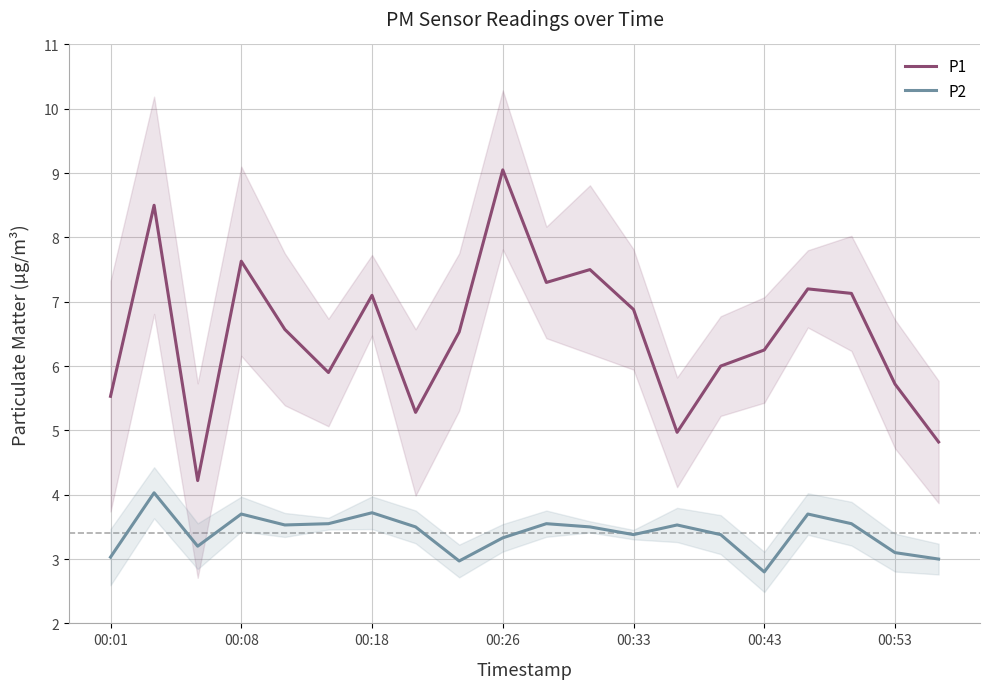

What are all the series names shown in the legend?

P1, P2